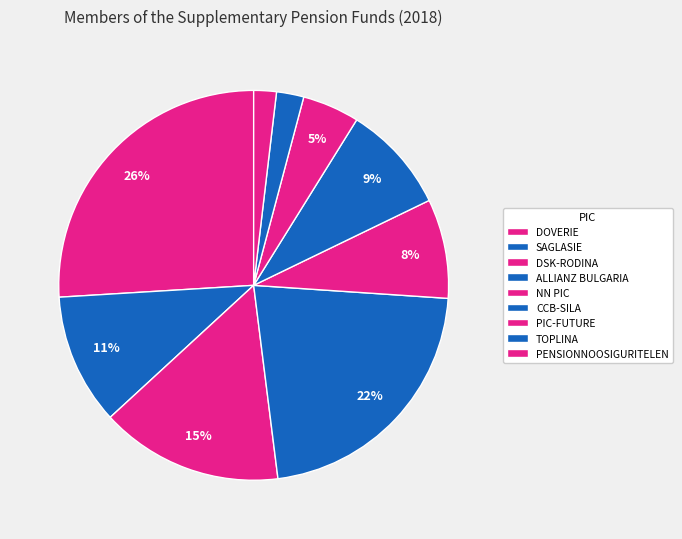

How many slices are in this pie chart?

9